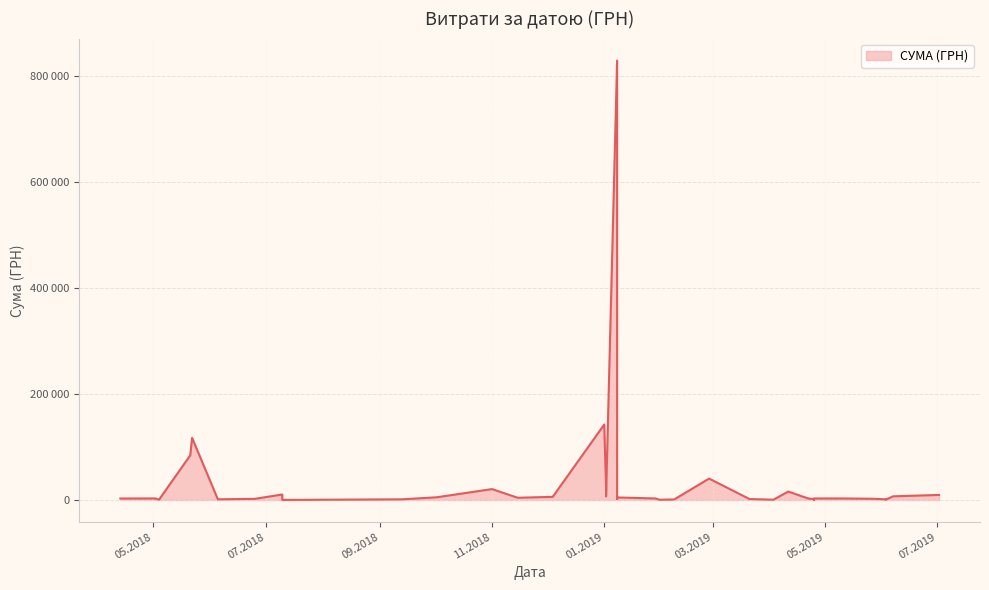

The value at 02.01.2019 is 42019.2. True or false?

False